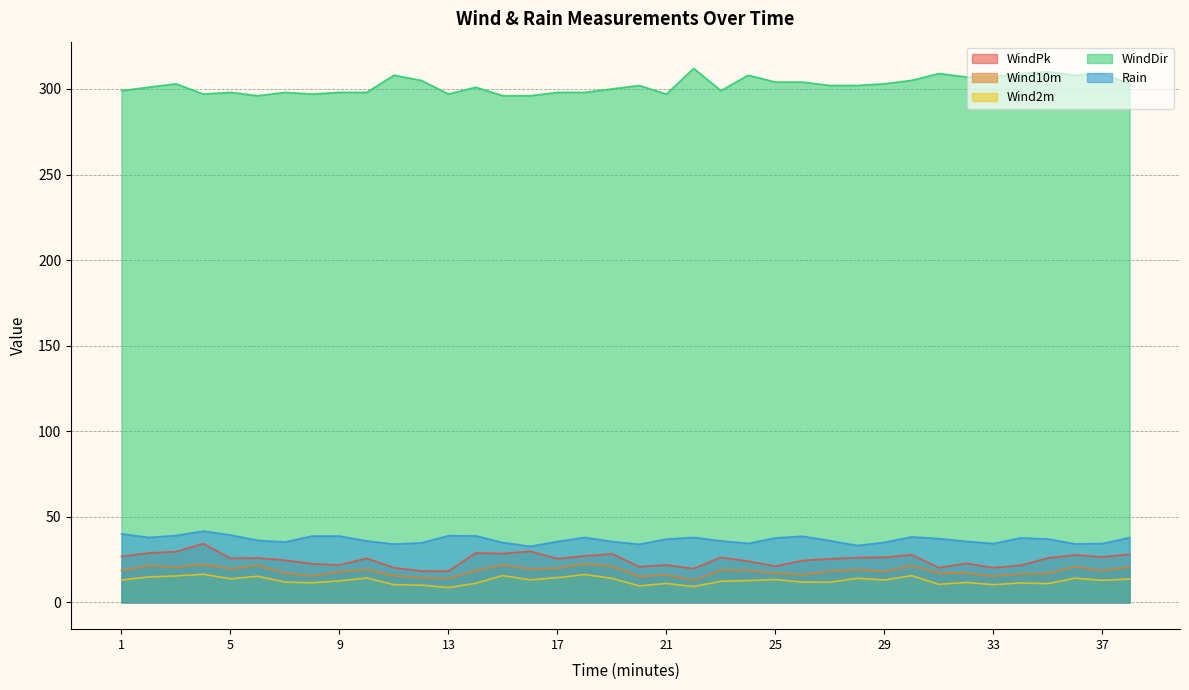

At how many categories does at least one series exceed 234?

38